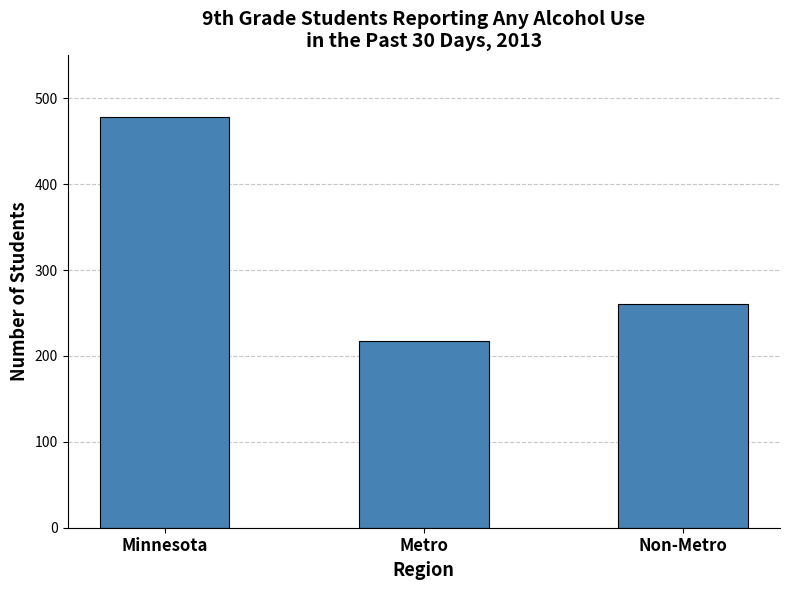

Rank the categories by value from lowest to highest.

Metro, Non-Metro, Minnesota